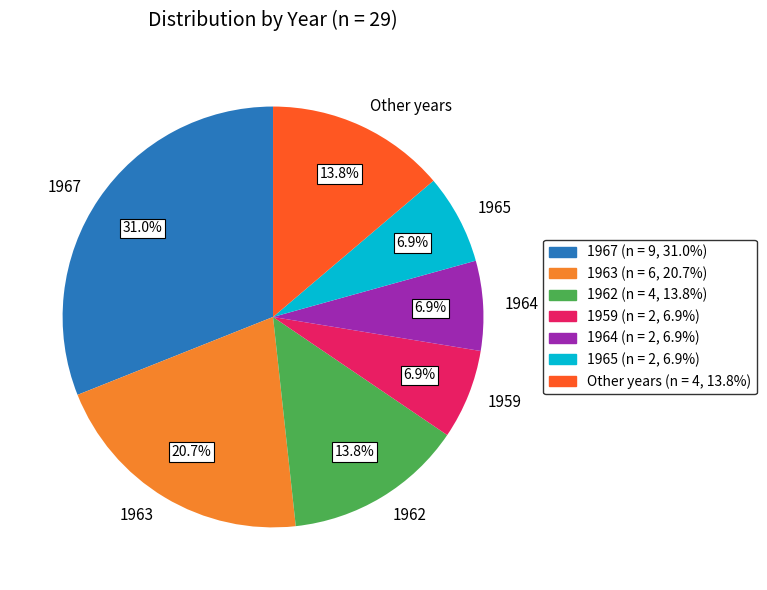

Is 1964 the majority of the pie?

No